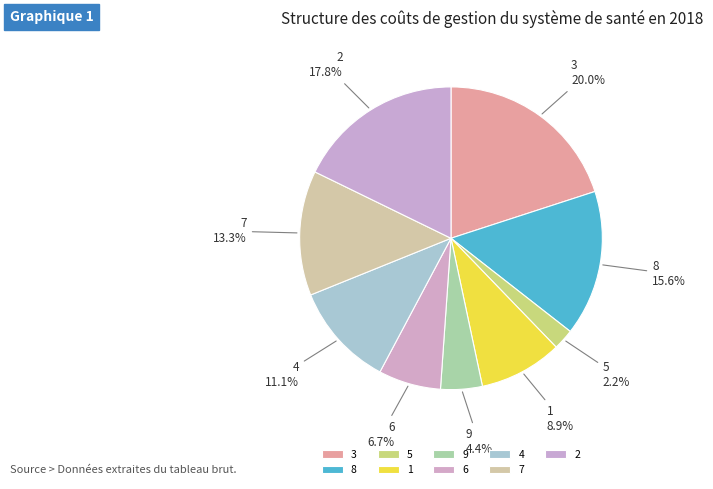

Combined, what portion of the pie is 9 and 6?

11.1%